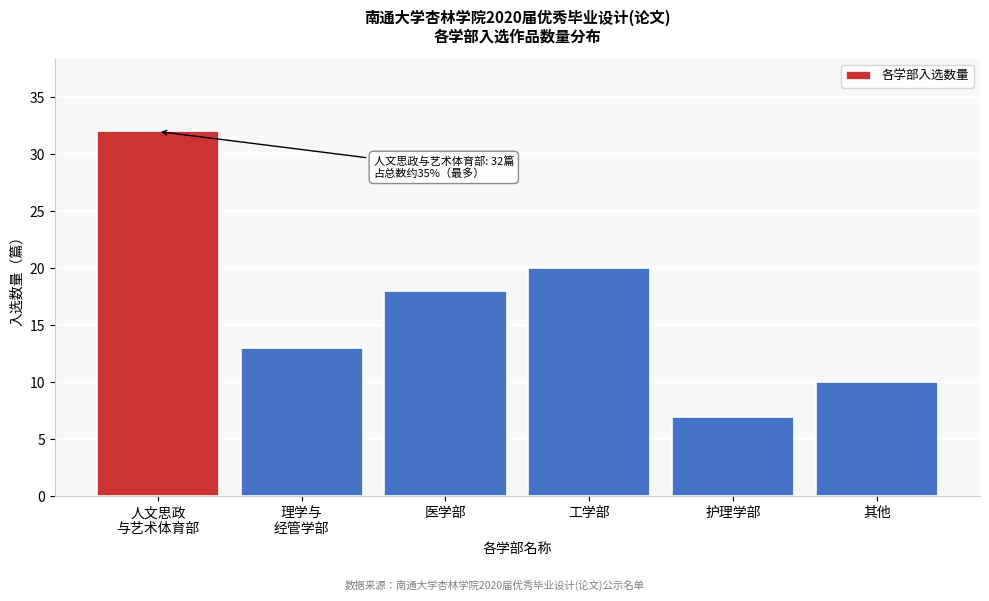

Reading right to left, extract all data points from this chart.

10	7	20	18	13	32